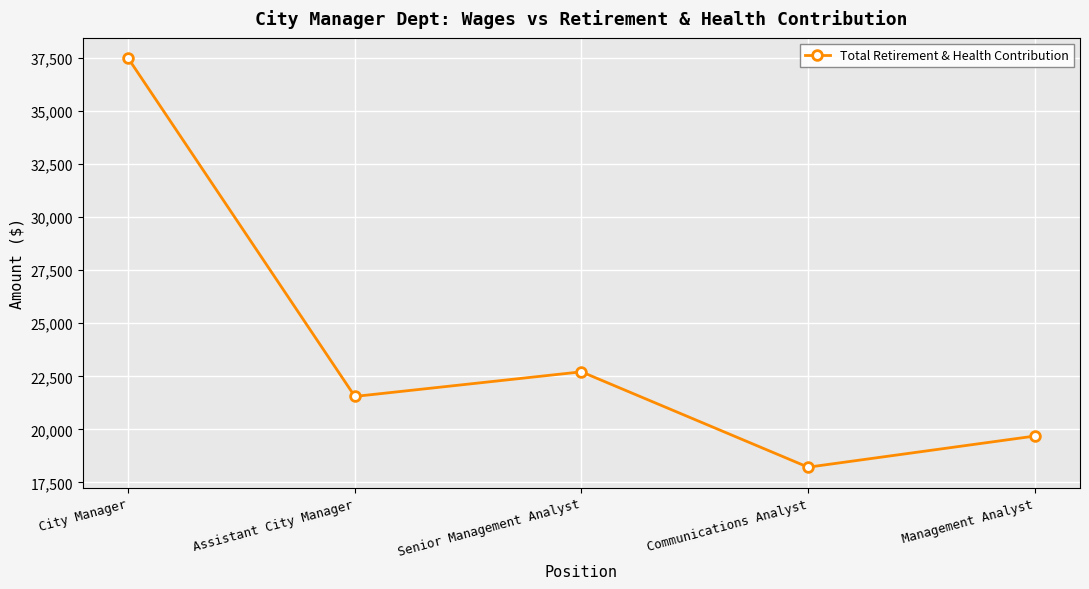

How many series are shown in this chart?

1